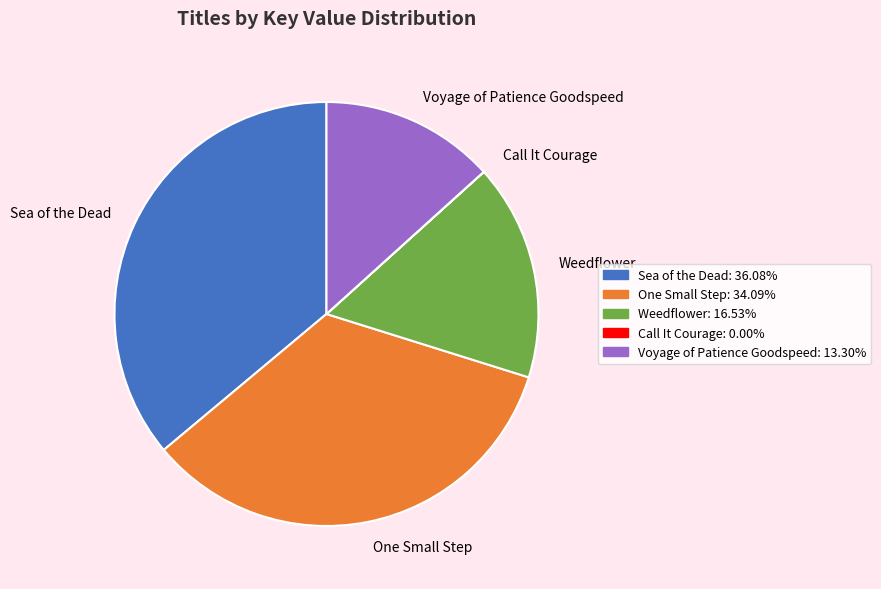

What is the ratio of the value at One Small Step to the value at Weedflower?

2.1